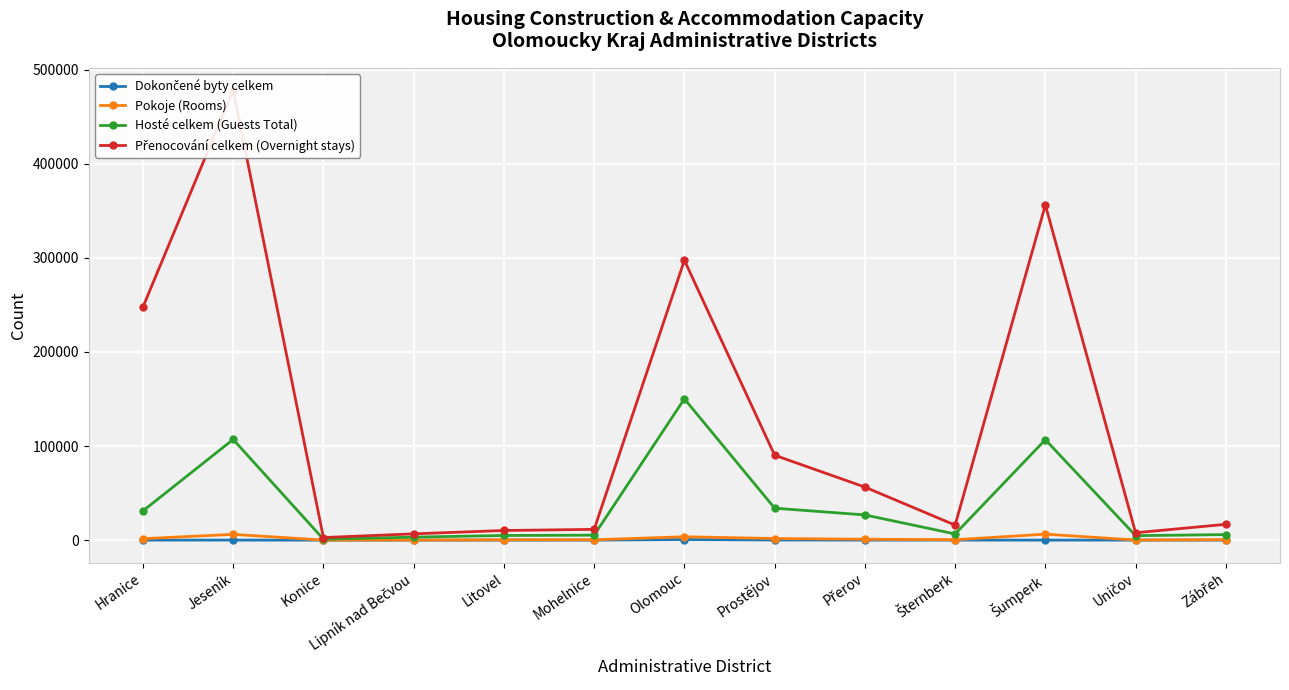

Rank the categories by Hosté celkem (Guests Total) value from highest to lowest.

Olomouc, Jeseník, Šumperk, Prostějov, Hranice, Přerov, Šternberk, Zábřeh, Mohelnice, Litovel, Uničov, Lipník nad Bečvou, Konice